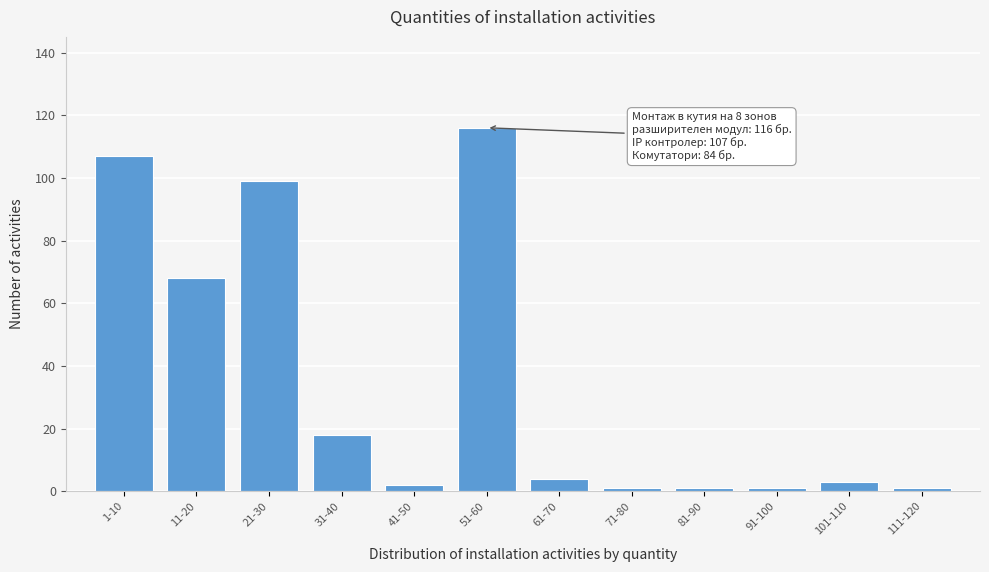

Reading right to left, list all the values displayed in this chart.

111-120=1	101-110=3	91-100=1	81-90=1	71-80=1	61-70=4	51-60=116	41-50=2	31-40=18	21-30=99	11-20=68	1-10=107